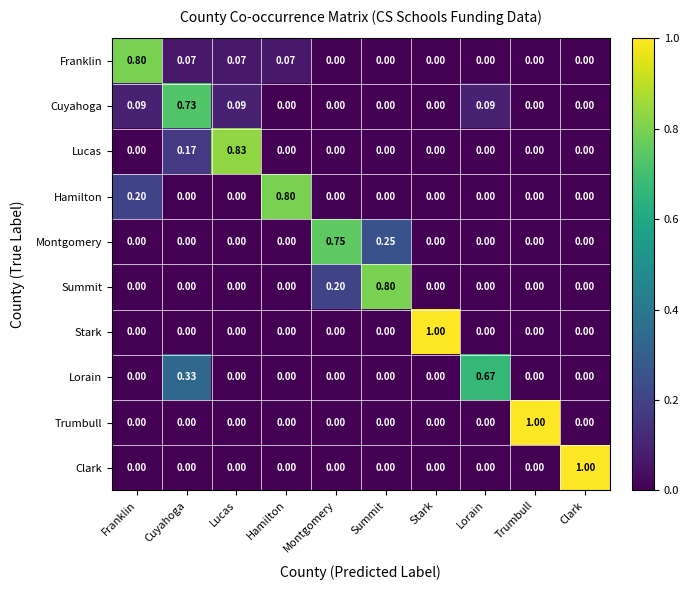

Which series has the largest total across all categories?

Franklin